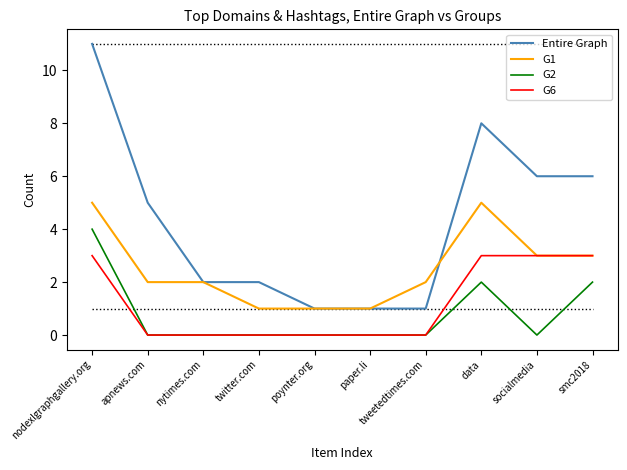

Which series has the largest total across all categories?

Entire Graph